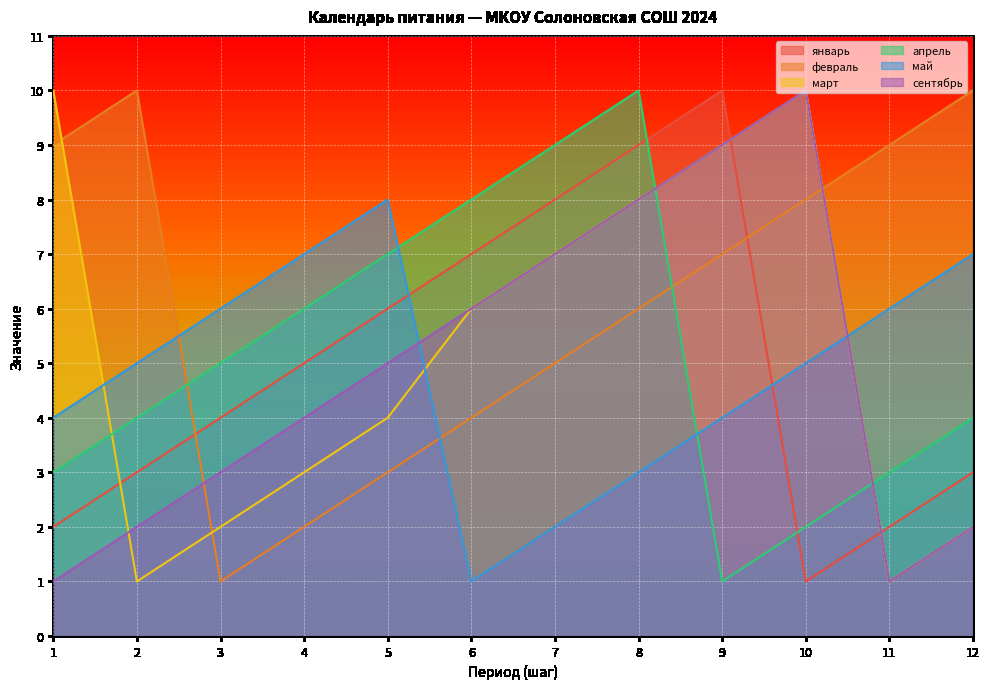

True or false: март has more than 1 interior local peaks.

False